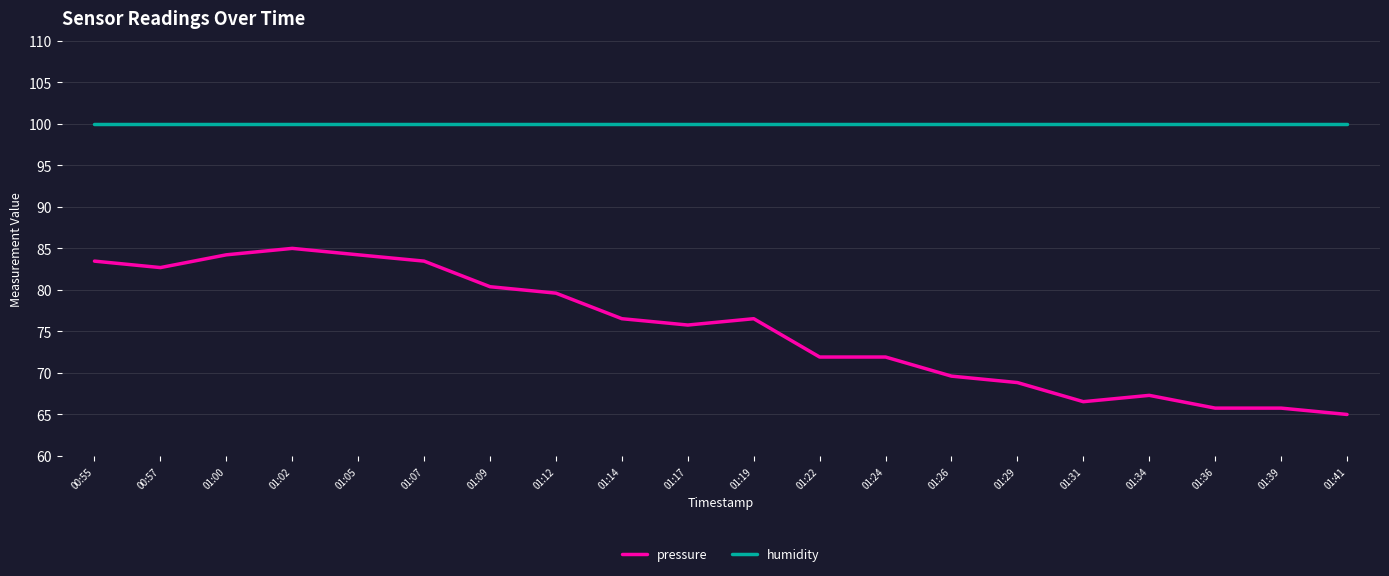

At how many categories does at least one series exceed 85?

20